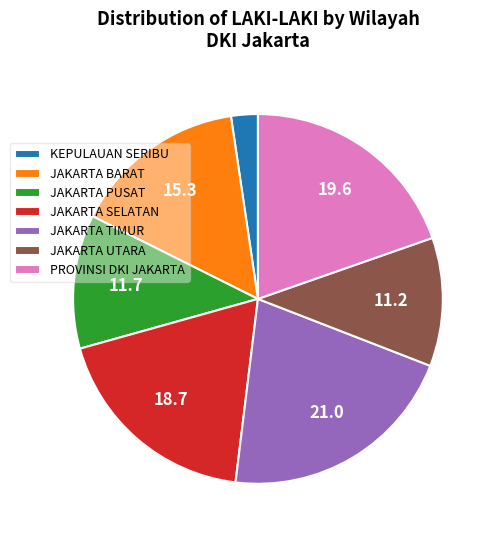

Does any single category account for the majority?

No